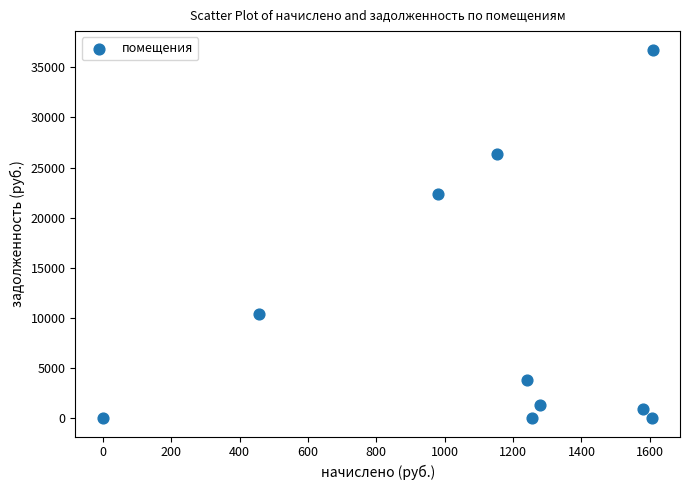

What is the average X value?

1115.8